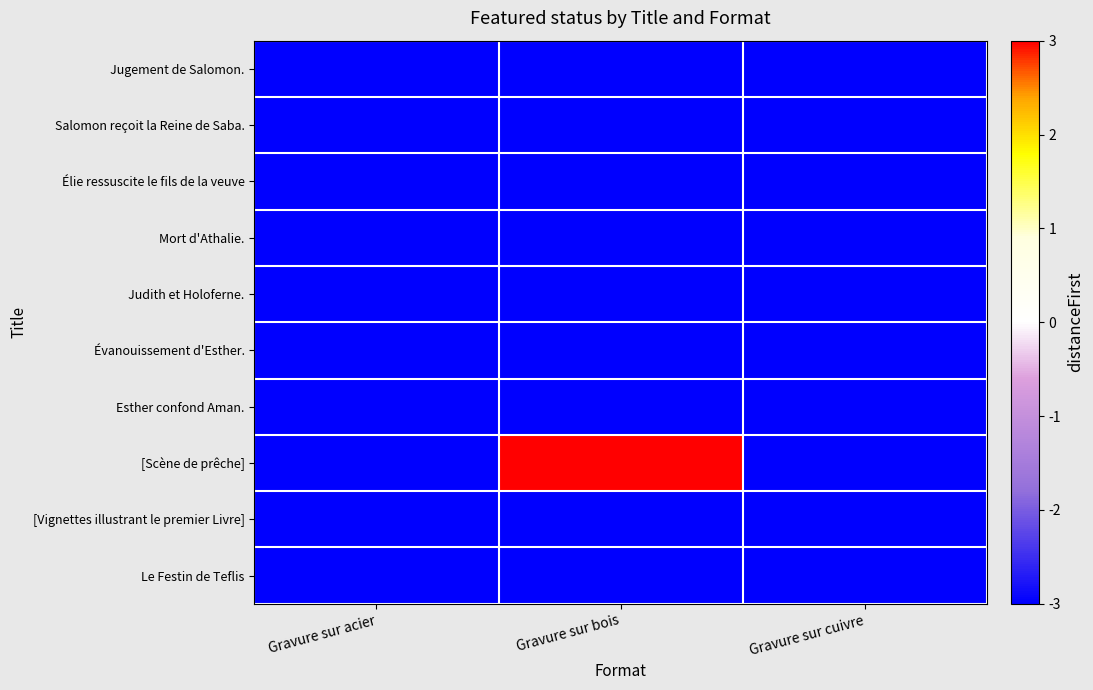

List the series in order of their peak value, highest first.

[Scène de prêche], Jugement de Salomon., Salomon reçoit la Reine de Saba., Élie ressuscite le fils de la veuve, Mort d'Athalie., Judith et Holoferne., Évanouissement d'Esther., Esther confond Aman., [Vignettes illustrant le premier Livre], Le Festin de Teflis